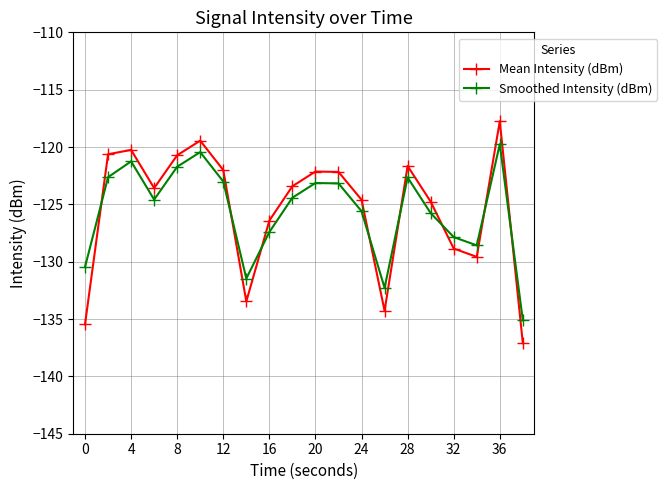

What is the value of the Smoothed Intensity (dBm) point at the 18th from the left?

-128.6